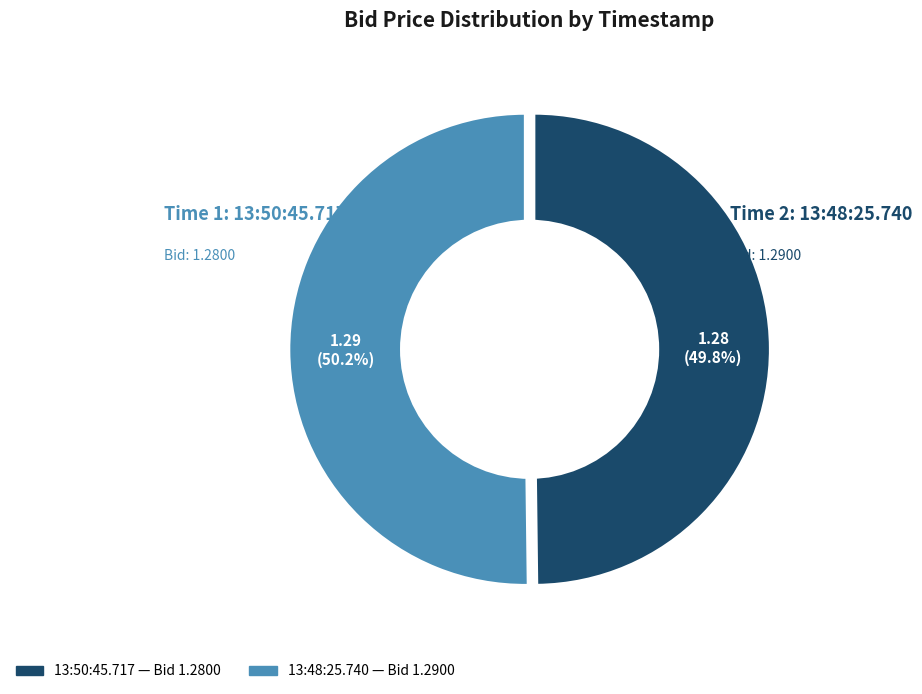

What is the total percentage of 13:48:25.740 and 13:50:45.717?

100.0%